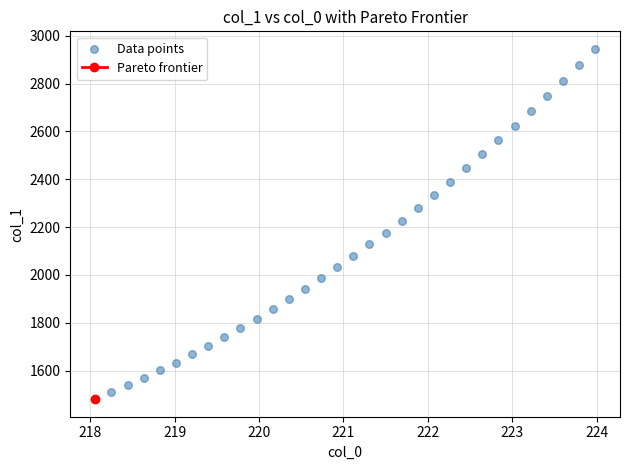

What is the range of X values (max minus min)?

5.9